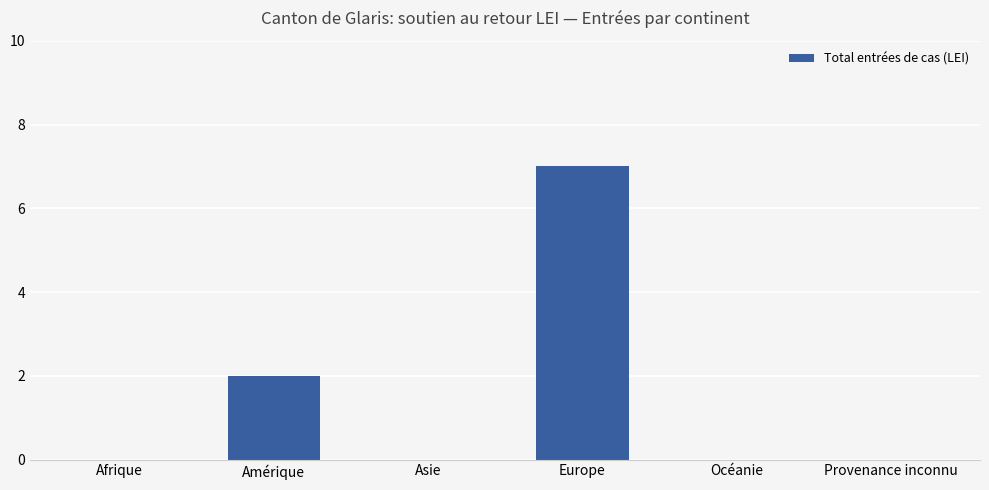

Where is the data nearest to the value 3?

Amérique